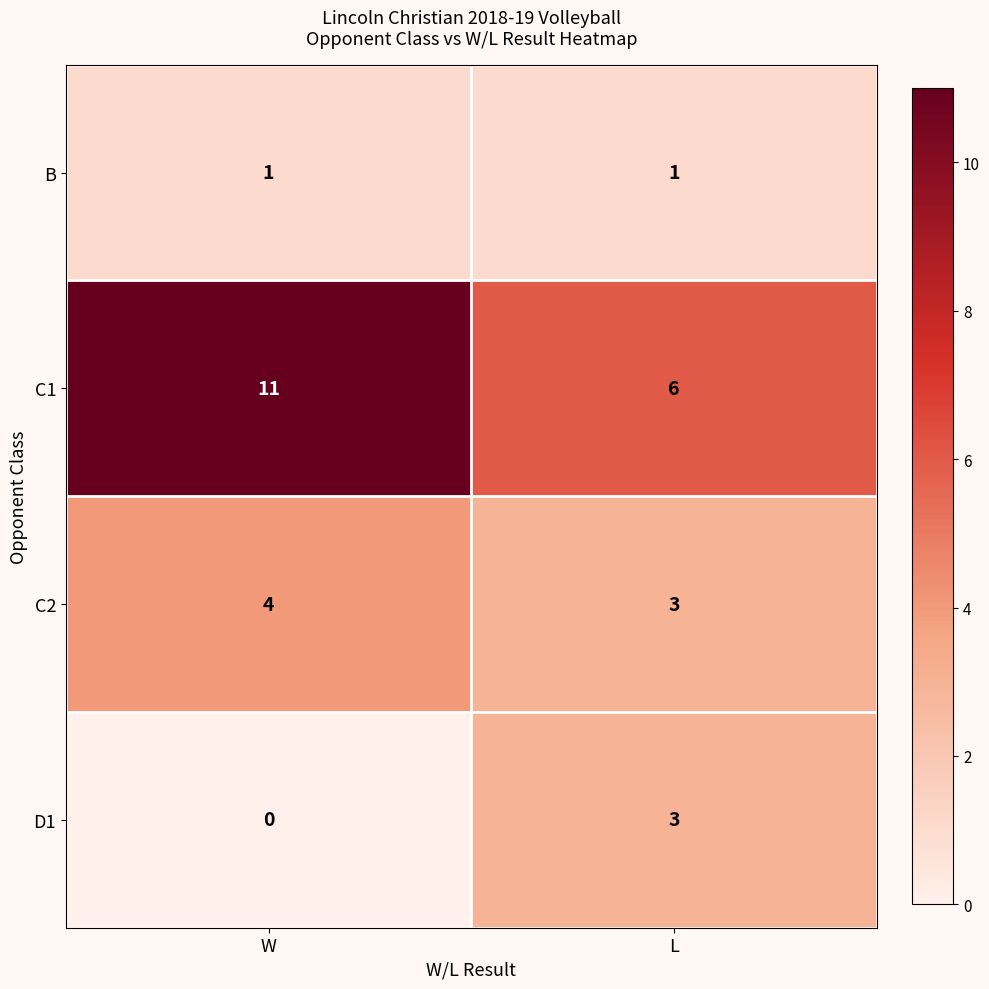

What is the average value of the C2 series?

4